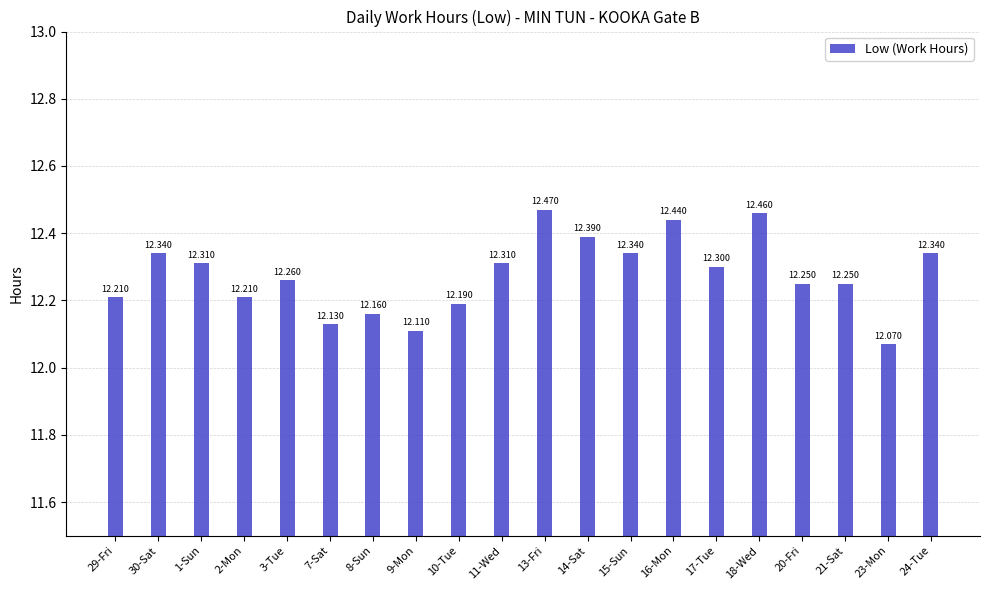

What is the difference between the values at 3-Tue and 24-Tue?

0.1